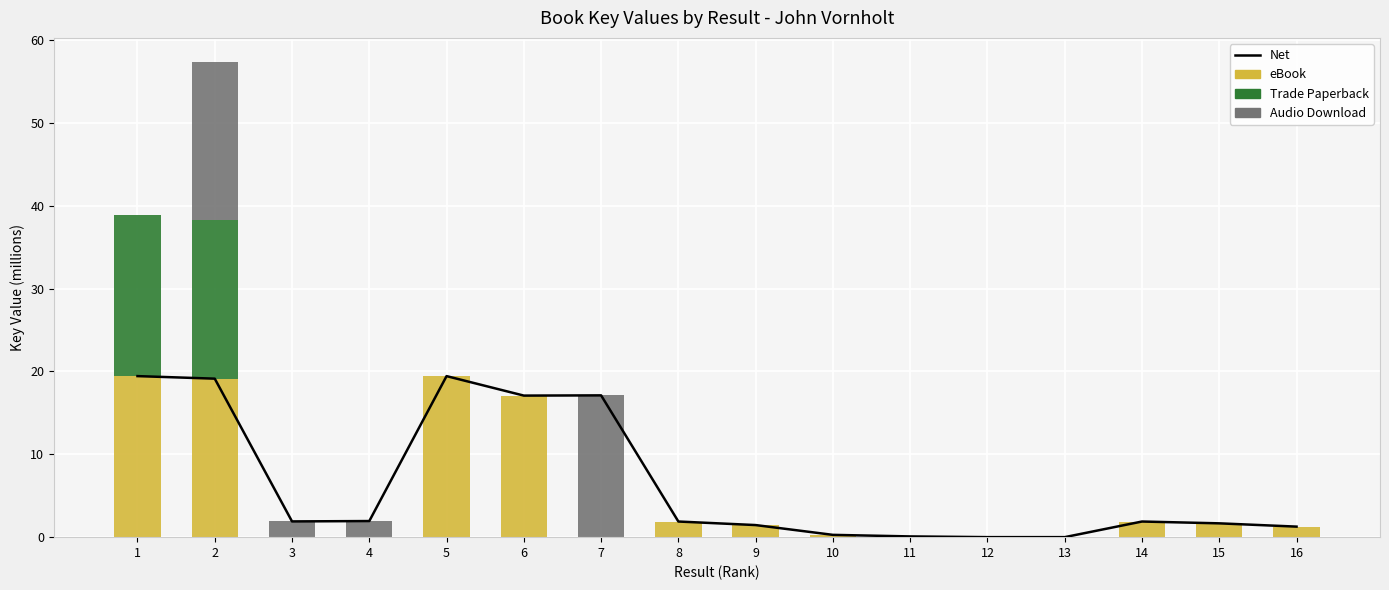

What is the difference between the Net values at 6 and 2?

2.0